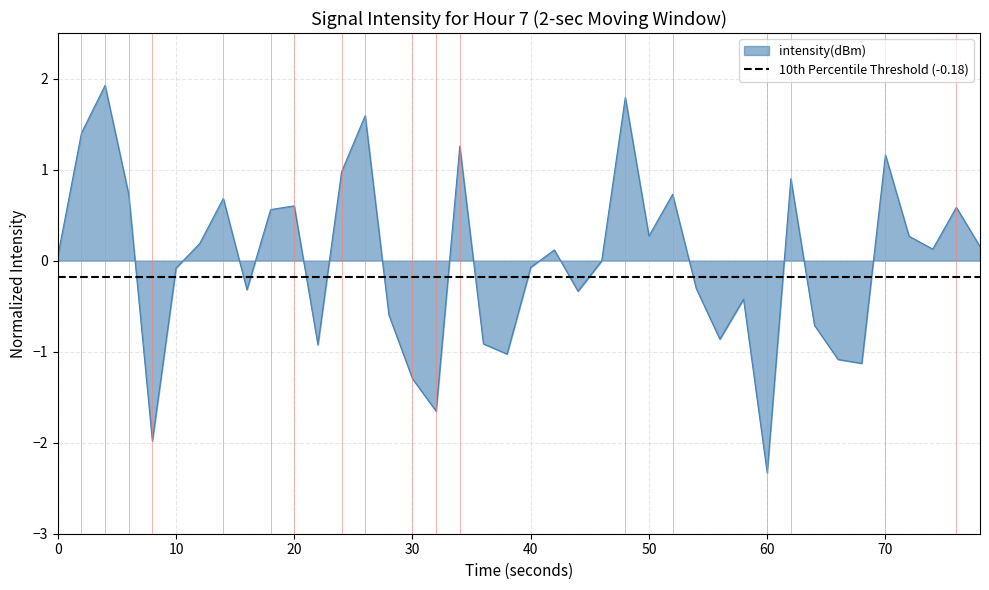

How many interior local valleys (lower than both neighbors) does the data have?

11